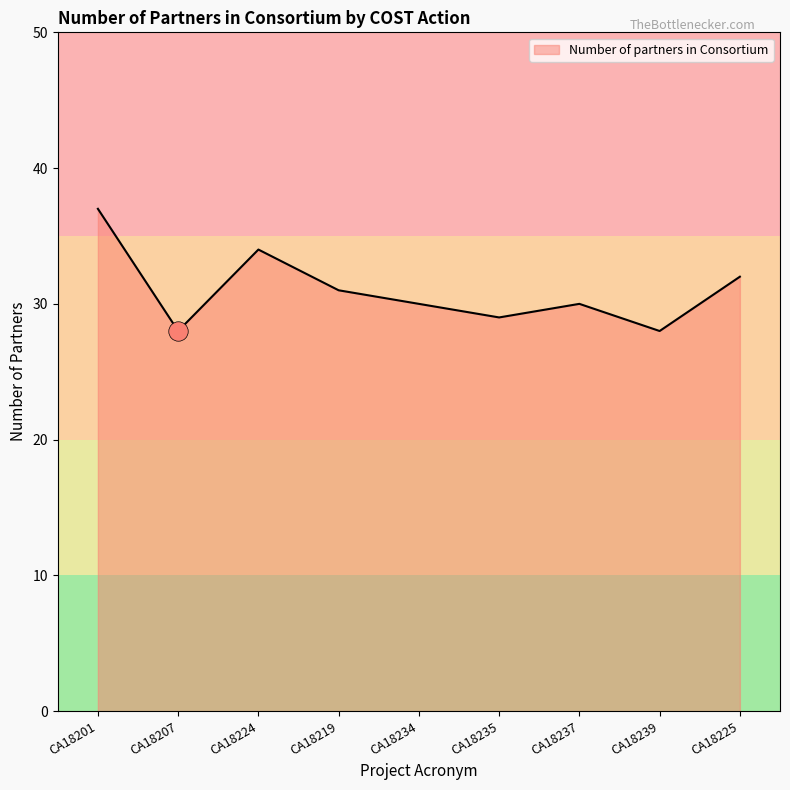

What is the difference between the second highest and second lowest values?

6